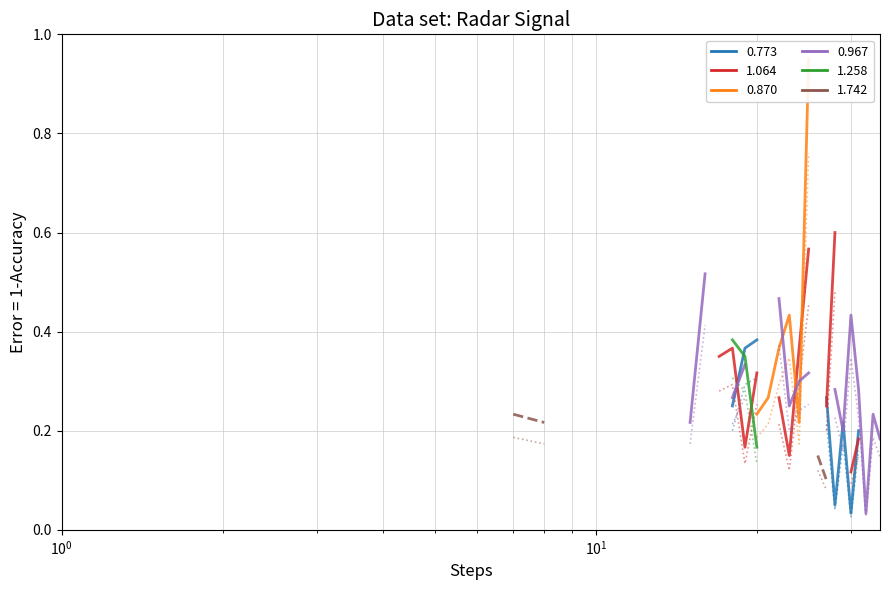

Does the chart have visible grid lines?

Yes